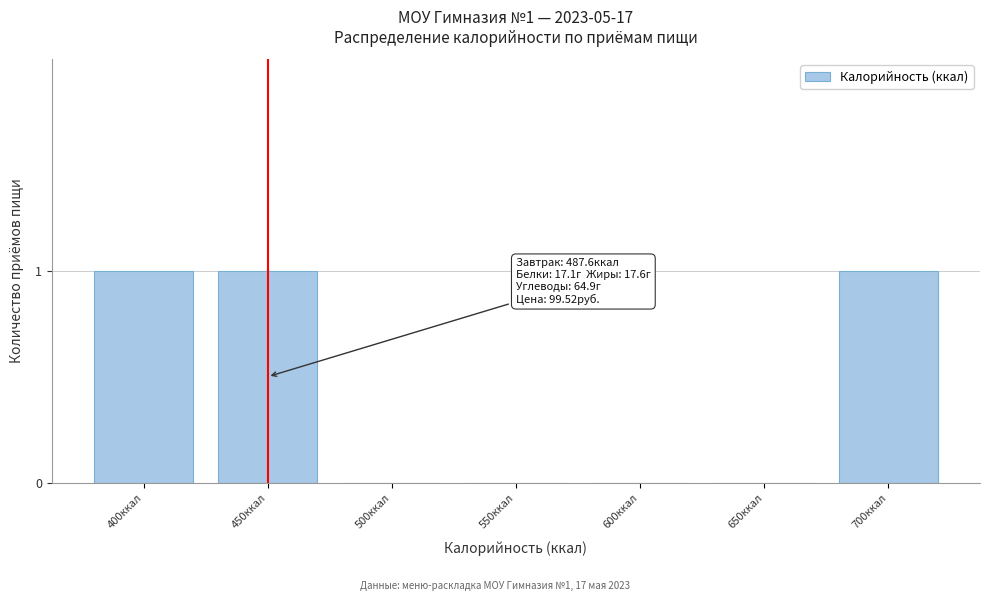

Reading left to right, list all the values displayed in this chart.

400ккал=1	450ккал=1	500ккал=0	550ккал=0	600ккал=0	650ккал=0	700ккал=1